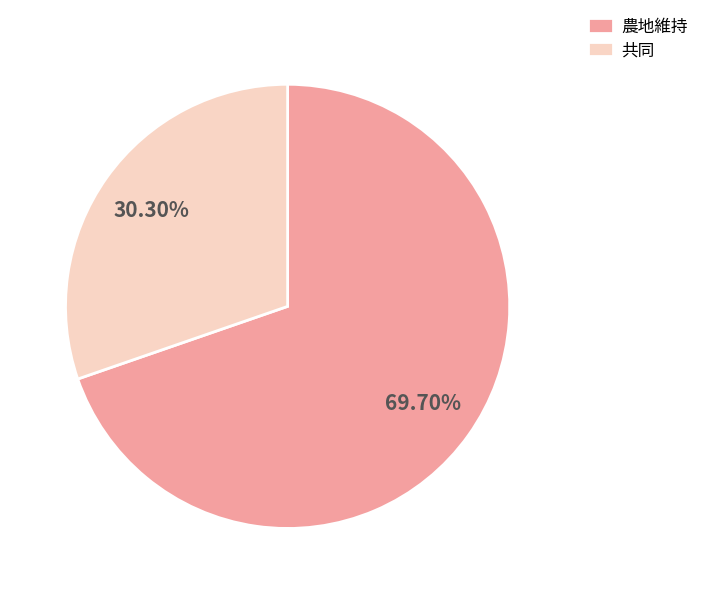

Is it true that 共同 is 38% of the pie?

False